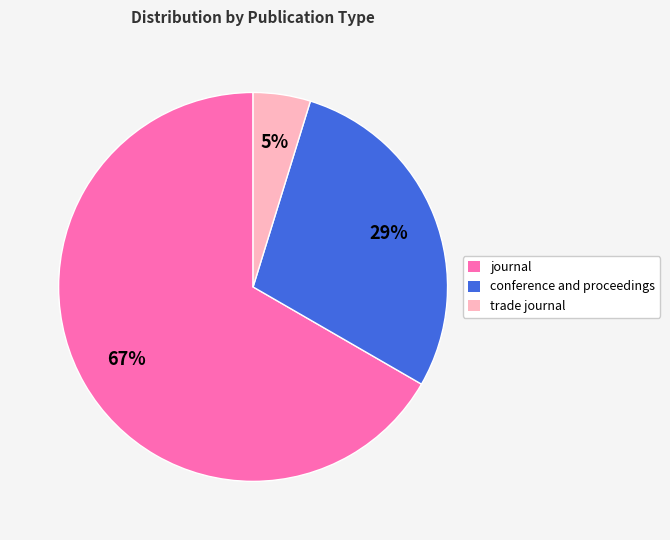

Approximately how many times larger is the value at conference and proceedings compared to journal?

0.4